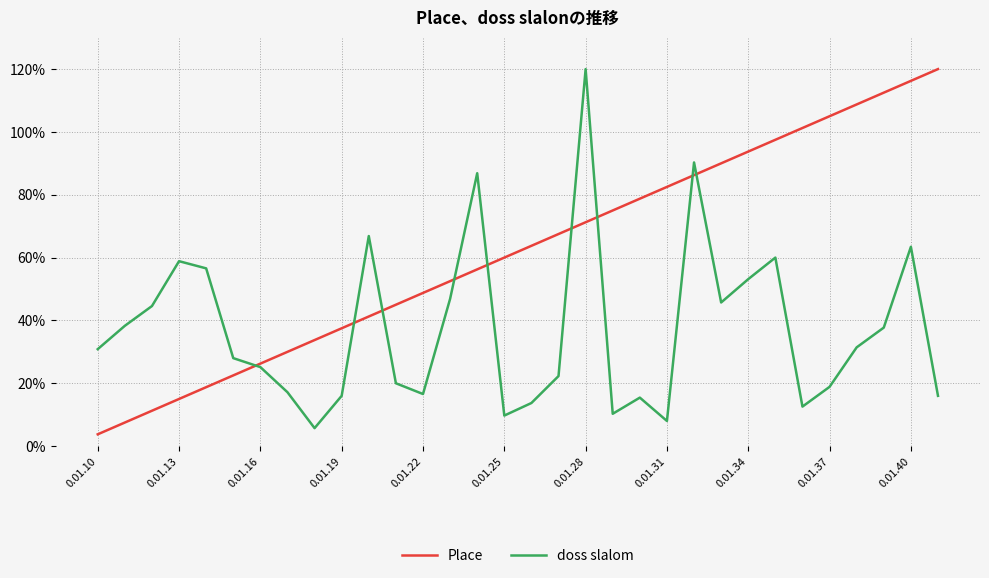

Rank the series by their average value, from lowest to highest.

doss slalom, Place